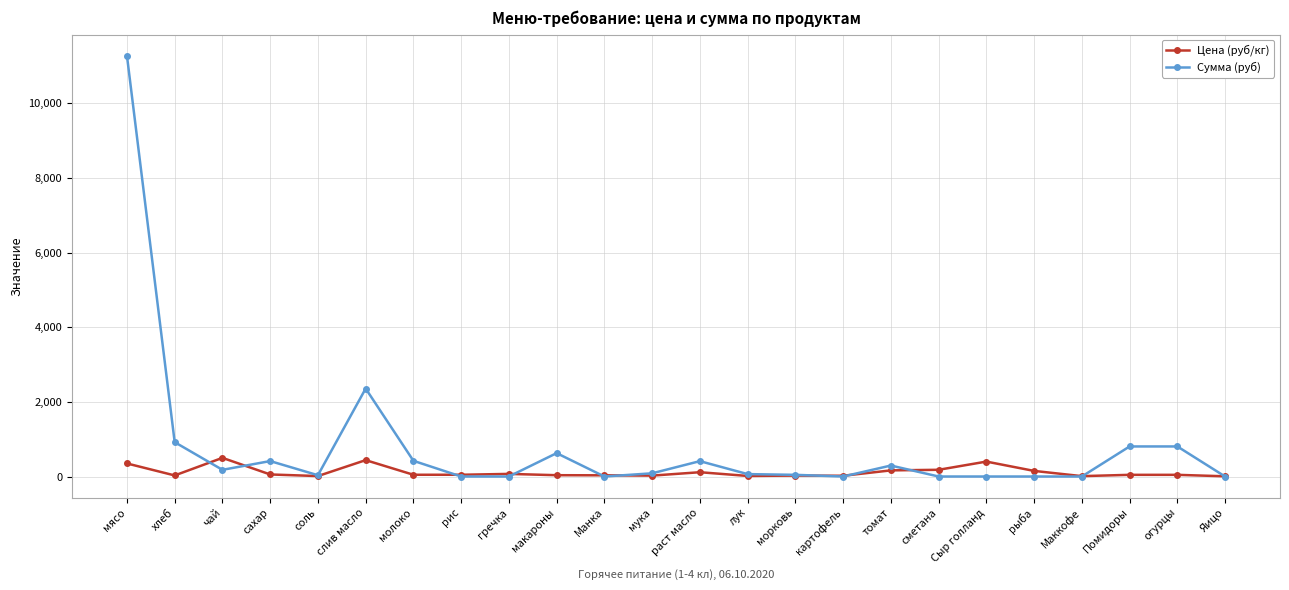

Which category has the highest value across all series?

мясо